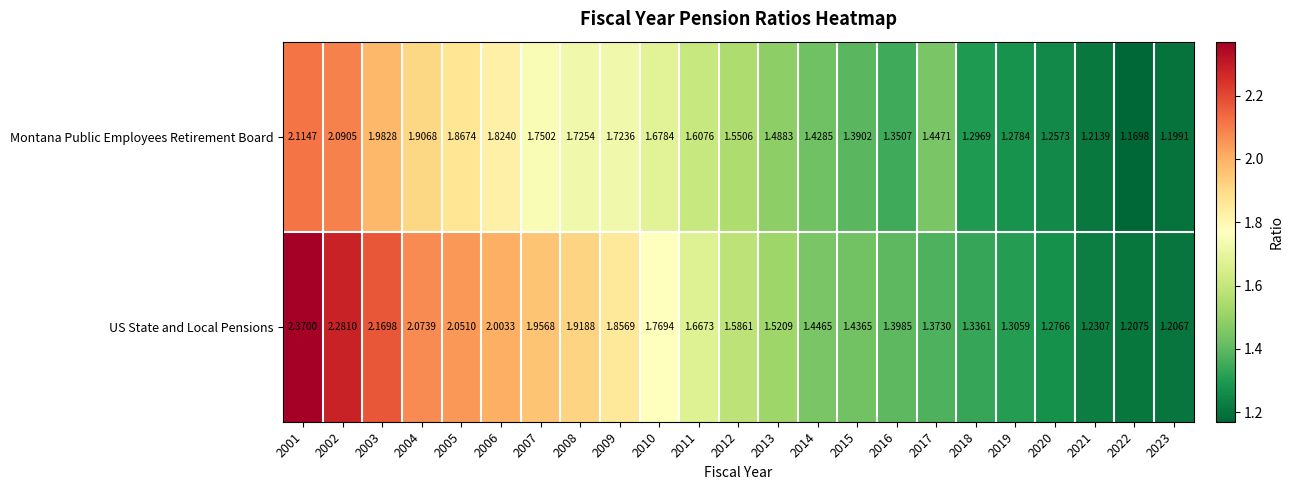

What is the total value across all series at 2012?

3.1